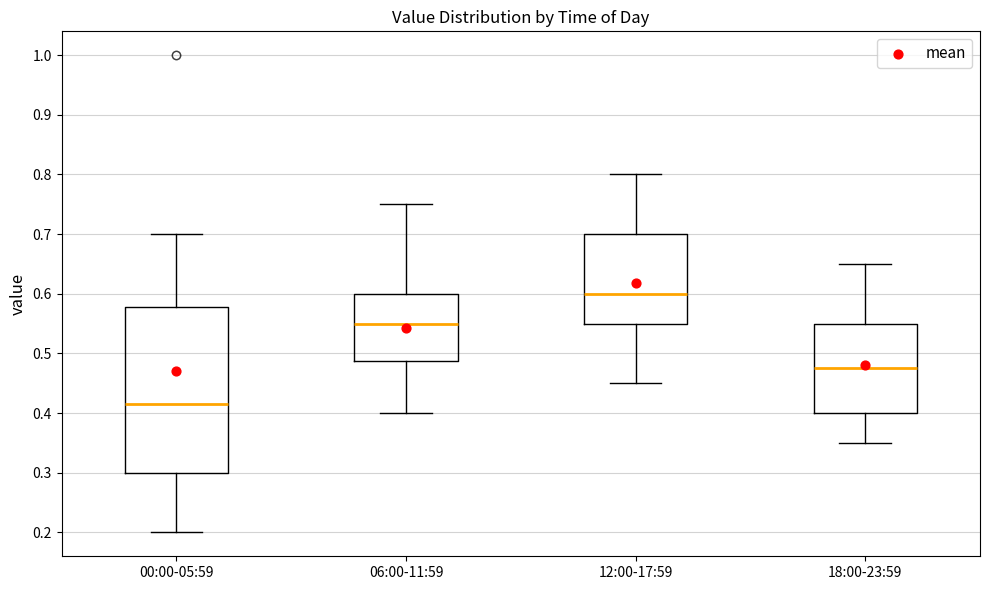

Reading left to right, transcribe this box plot: for each box, give where its median line is, the range the box spans, and where its two whiskers end, as read against the y-axis. The values are not printed on the chart, so give them approximately, as read against the axis.

00:00-05:59: median 0.42, box 0.30 to 0.58, whiskers 0.20 to 0.70
06:00-11:59: median 0.55, box 0.49 to 0.60, whiskers 0.40 to 0.75
12:00-17:59: median 0.60, box 0.55 to 0.70, whiskers 0.45 to 0.80
18:00-23:59: median 0.48, box 0.40 to 0.55, whiskers 0.35 to 0.65